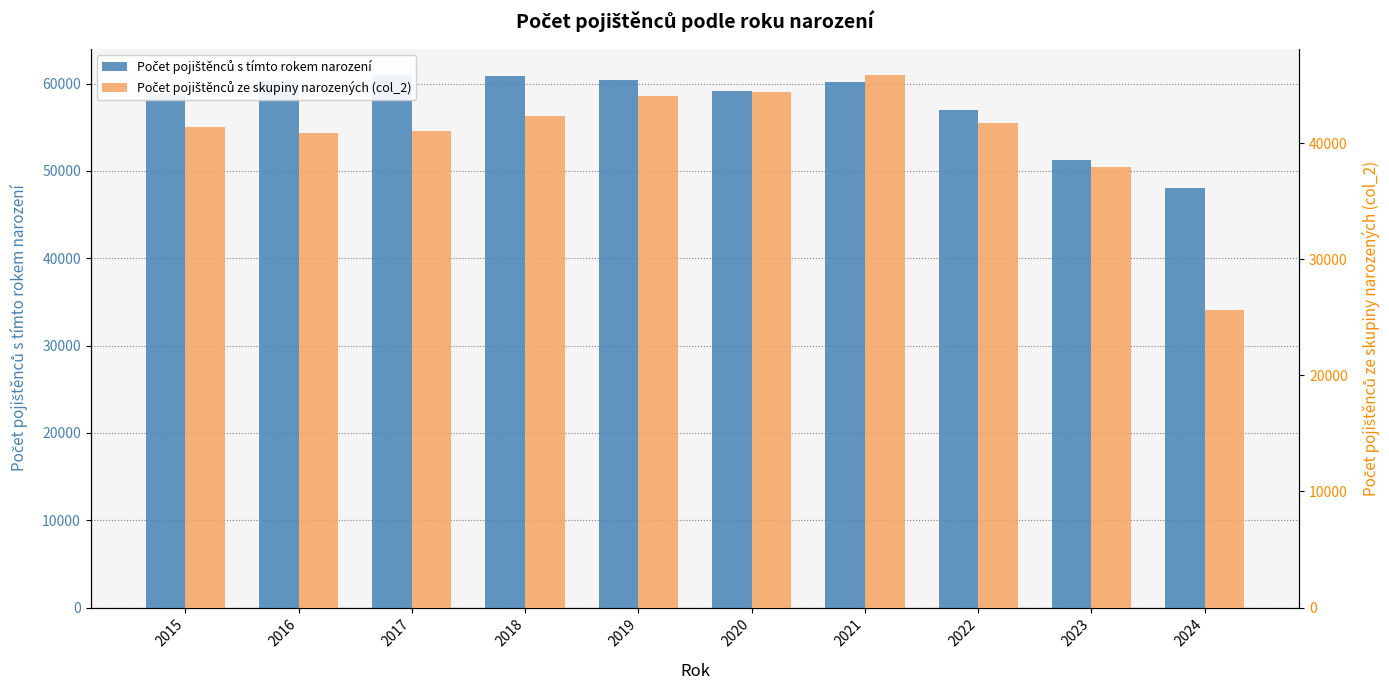

Which series has the largest range (max minus min)?

Počet pojištěnců ze skupiny narozených (col_2)